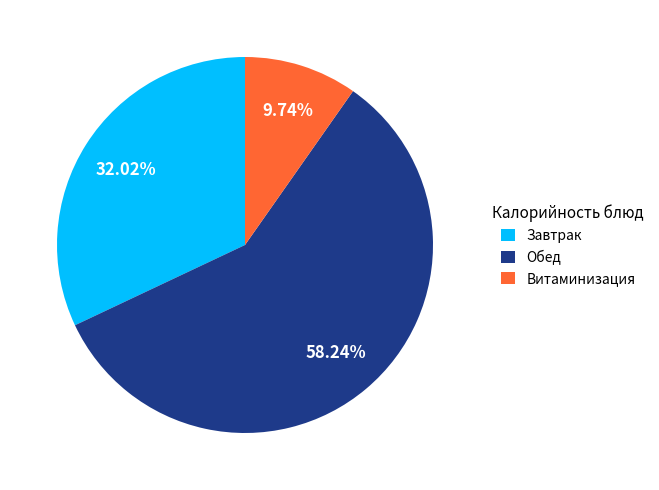

Rank the categories by value from lowest to highest.

Витаминизация, Завтрак, Обед